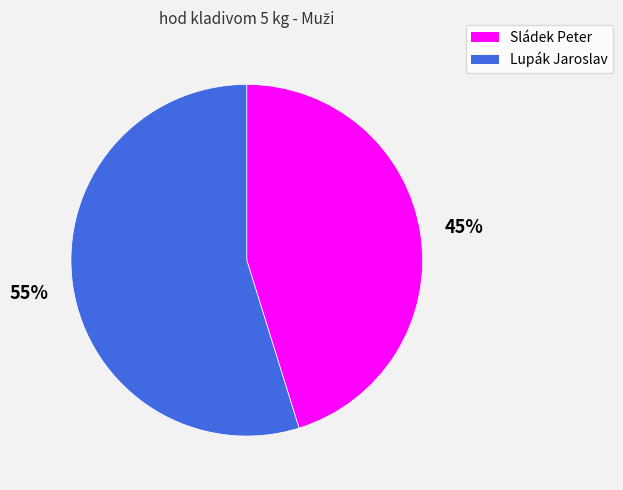

What is the ratio of the value at Sládek Peter to the value at Lupák Jaroslav?

0.8